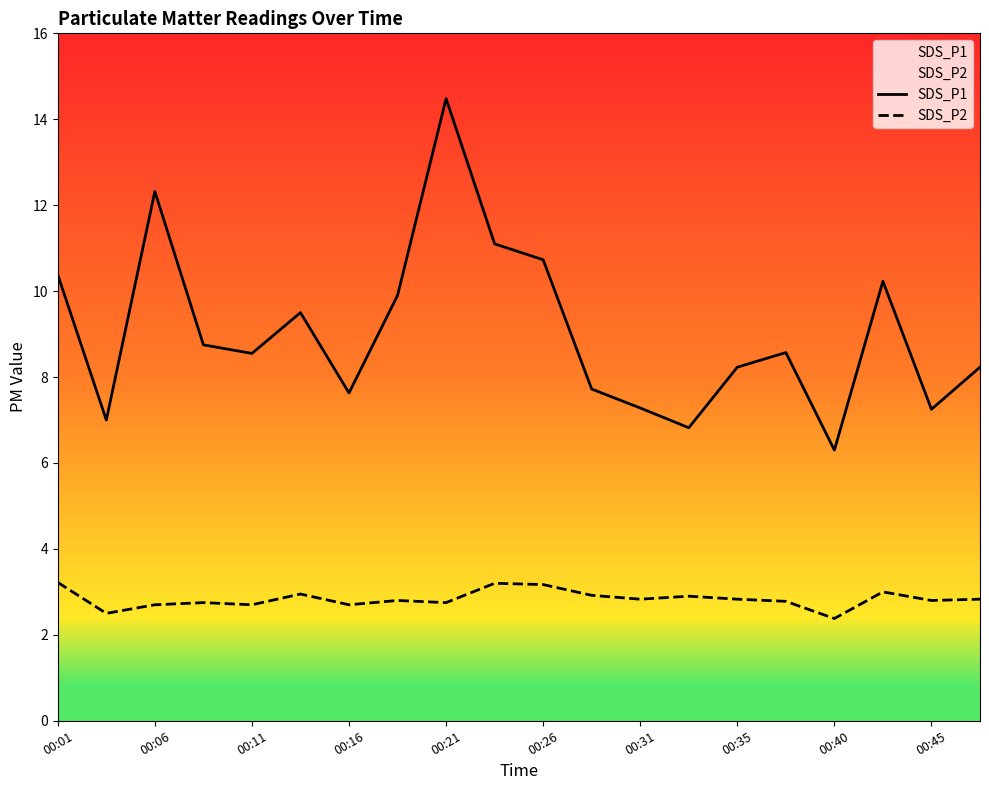

What is the difference between the maximum and minimum values in the SDS_P1 series?

8.2